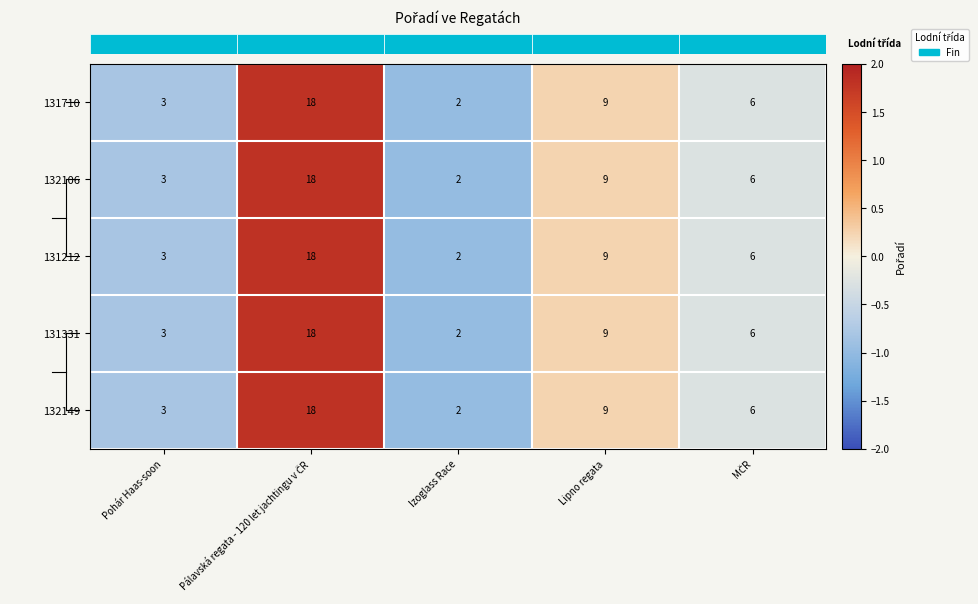

How many distinct data groups are displayed?

5